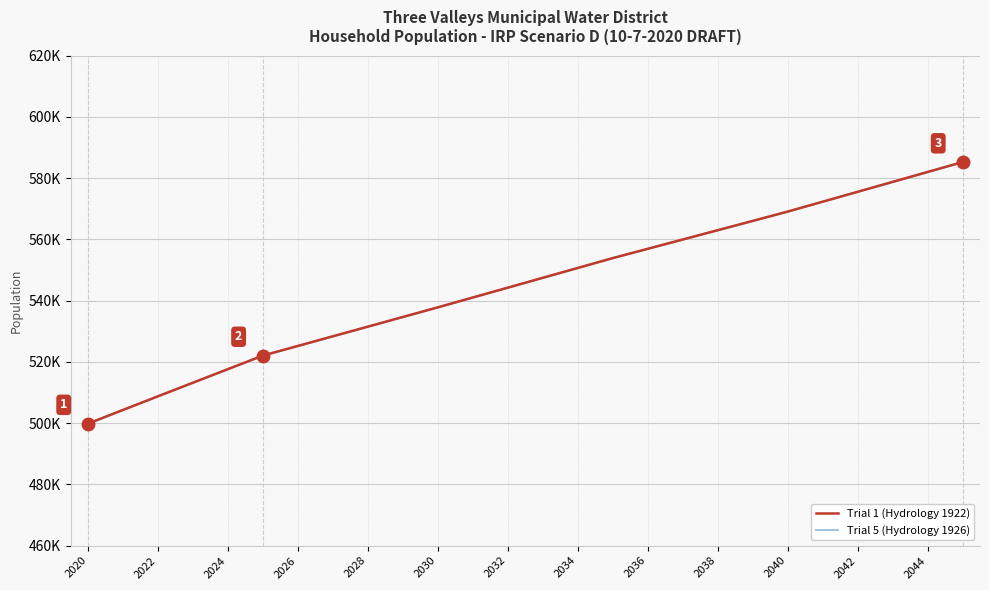

How many lines are shown in the chart?

2